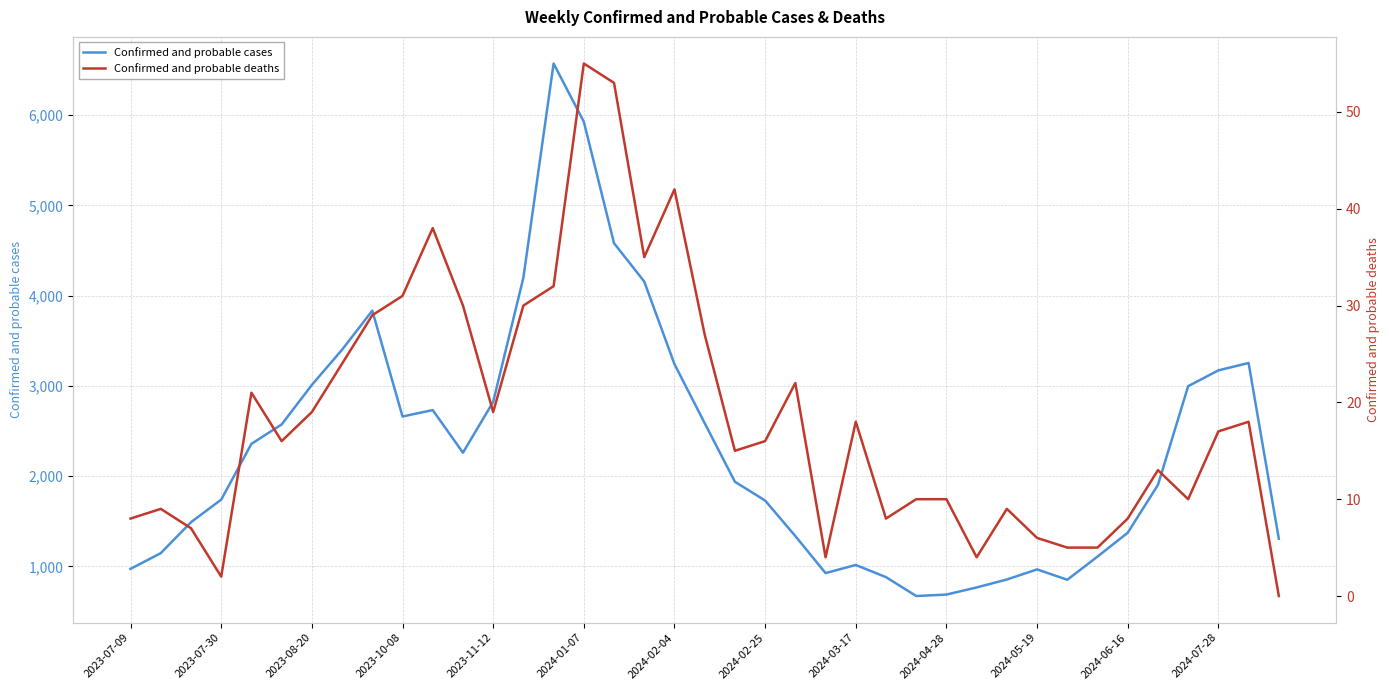

Is it true that Confirmed and probable cases equals 577 at 2024-06-16?

False